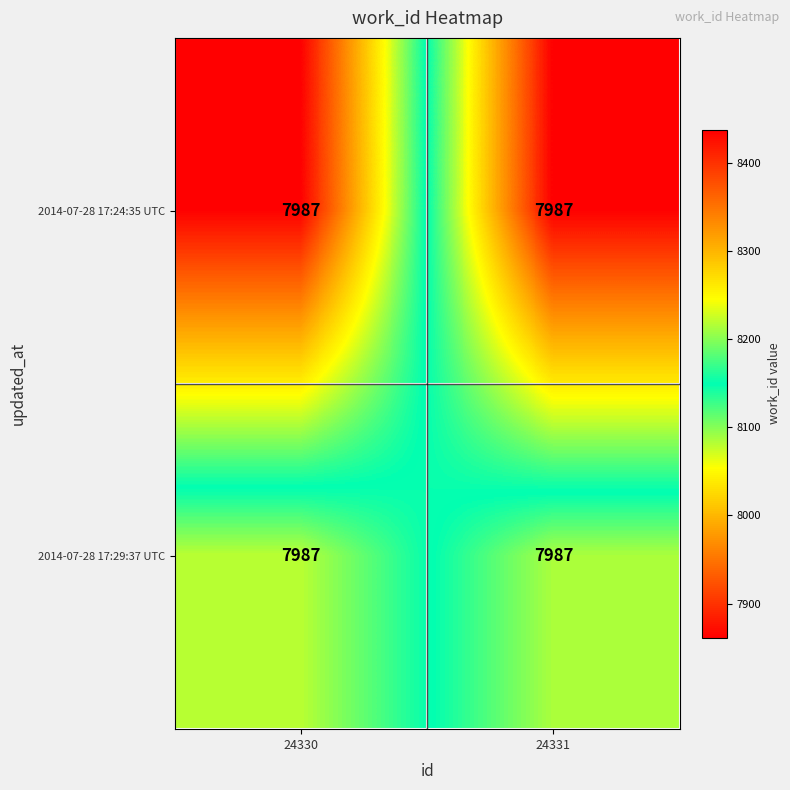

At how many categories does at least one series exceed 8312?

1